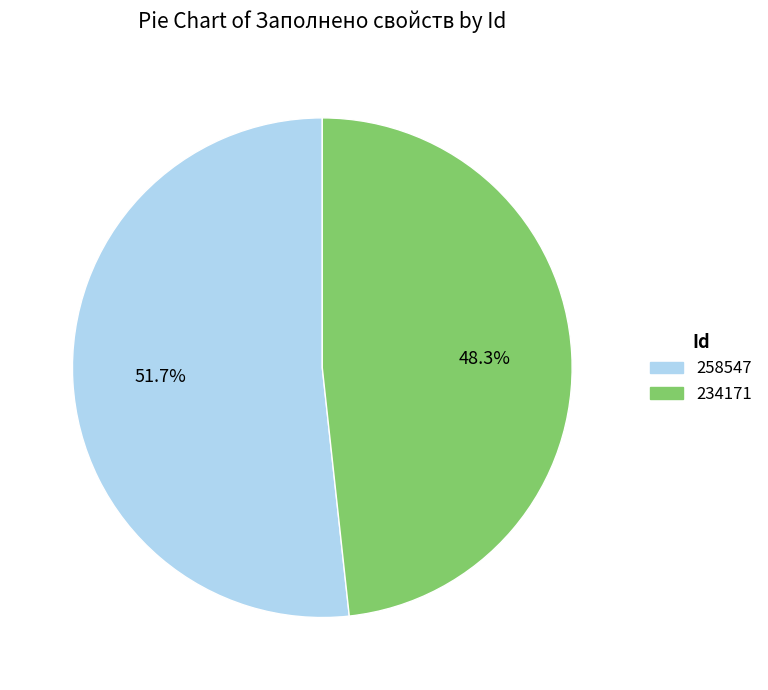

How many segments does this pie chart have?

2